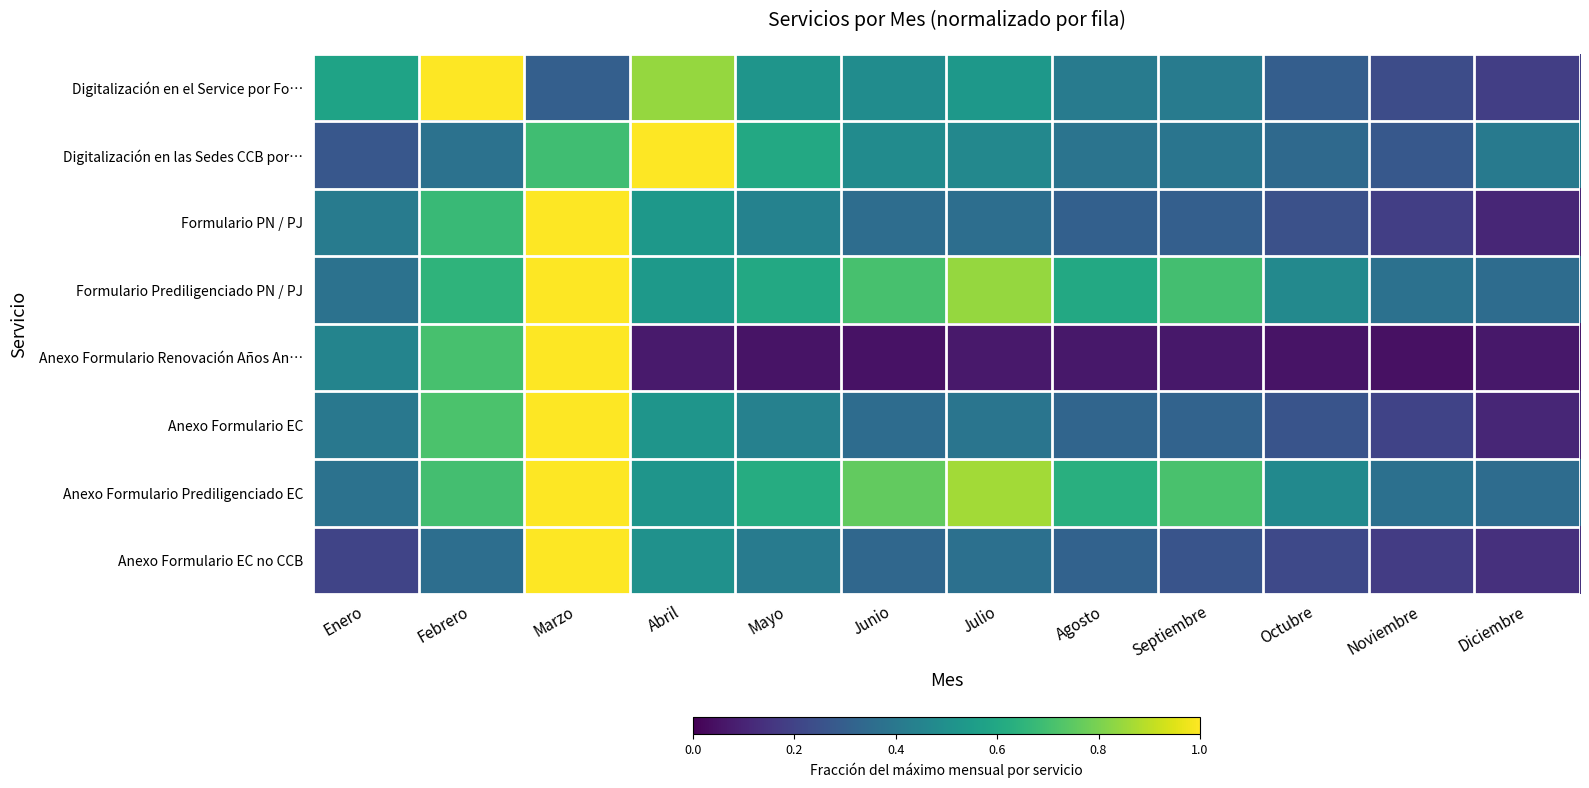

Reading left to right, extract all data points from this chart.

Digitalización en el Service por Fo…: Enero=0.6	Febrero=1.0	Marzo=0.3	Abril=0.8	Mayo=0.5	Junio=0.5	Julio=0.5	Agosto=0.4	Septiembre=0.4	Octubre=0.3	Noviembre=0.2	Diciembre=0.2
Digitalización en las Sedes CCB por…: Enero=0.3	Febrero=0.4	Marzo=0.7	Abril=1.0	Mayo=0.6	Junio=0.5	Julio=0.5	Agosto=0.4	Septiembre=0.4	Octubre=0.3	Noviembre=0.3	Diciembre=0.4
Formulario PN / PJ: Enero=0.4	Febrero=0.7	Marzo=1.0	Abril=0.5	Mayo=0.4	Junio=0.4	Julio=0.4	Agosto=0.3	Septiembre=0.3	Octubre=0.2	Noviembre=0.2	Diciembre=0.1
Formulario Prediligenciado PN / PJ: Enero=0.4	Febrero=0.6	Marzo=1.0	Abril=0.5	Mayo=0.6	Junio=0.7	Julio=0.8	Agosto=0.6	Septiembre=0.7	Octubre=0.5	Noviembre=0.4	Diciembre=0.4
Anexo Formulario Renovación Años An…: Enero=0.5	Febrero=0.7	Marzo=1.0	Abril=0.1	Mayo=0.1	Junio=0.0	Julio=0.1	Agosto=0.1	Septiembre=0.1	Octubre=0.1	Noviembre=0.0	Diciembre=0.1
Anexo Formulario EC: Enero=0.4	Febrero=0.7	Marzo=1.0	Abril=0.5	Mayo=0.4	Junio=0.4	Julio=0.4	Agosto=0.3	Septiembre=0.3	Octubre=0.3	Noviembre=0.2	Diciembre=0.1
Anexo Formulario Prediligenciado EC: Enero=0.4	Febrero=0.7	Marzo=1.0	Abril=0.5	Mayo=0.6	Junio=0.8	Julio=0.9	Agosto=0.6	Septiembre=0.7	Octubre=0.5	Noviembre=0.4	Diciembre=0.4
Anexo Formulario EC no CCB: Enero=0.2	Febrero=0.4	Marzo=1.0	Abril=0.5	Mayo=0.4	Junio=0.3	Julio=0.4	Agosto=0.3	Septiembre=0.3	Octubre=0.2	Noviembre=0.2	Diciembre=0.1